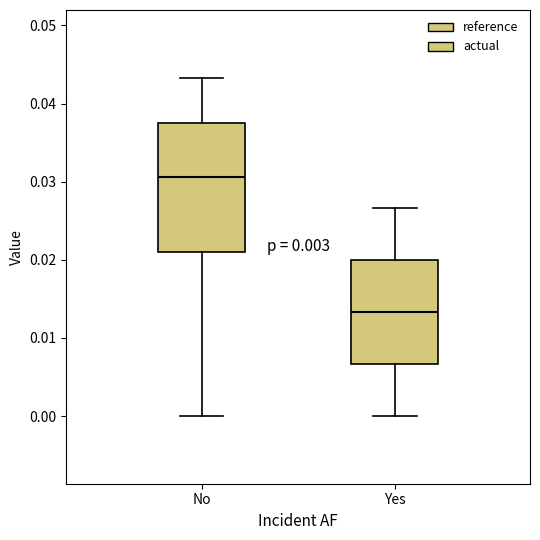

Reading left to right, transcribe this box plot: for each box, give where its median line is, the range the box spans, and where its two whiskers end, as read against the y-axis. The values are not printed on the chart, so give them approximately, as read against the axis.

No: median 0.031, box 0.021 to 0.037, whiskers 0.000 to 0.043
Yes: median 0.013, box 0.007 to 0.020, whiskers 0.000 to 0.027